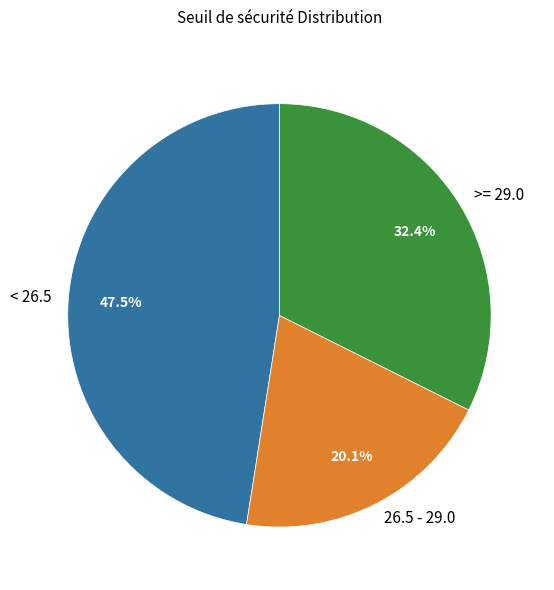

How many slices are in this pie chart?

3